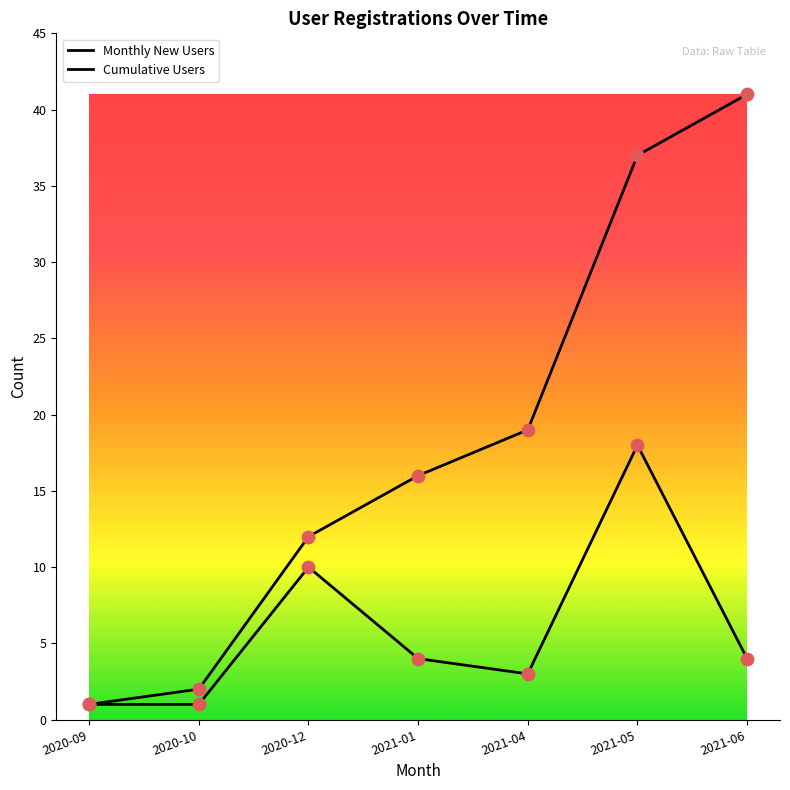

Is this an area chart (filled region under the line)?

No